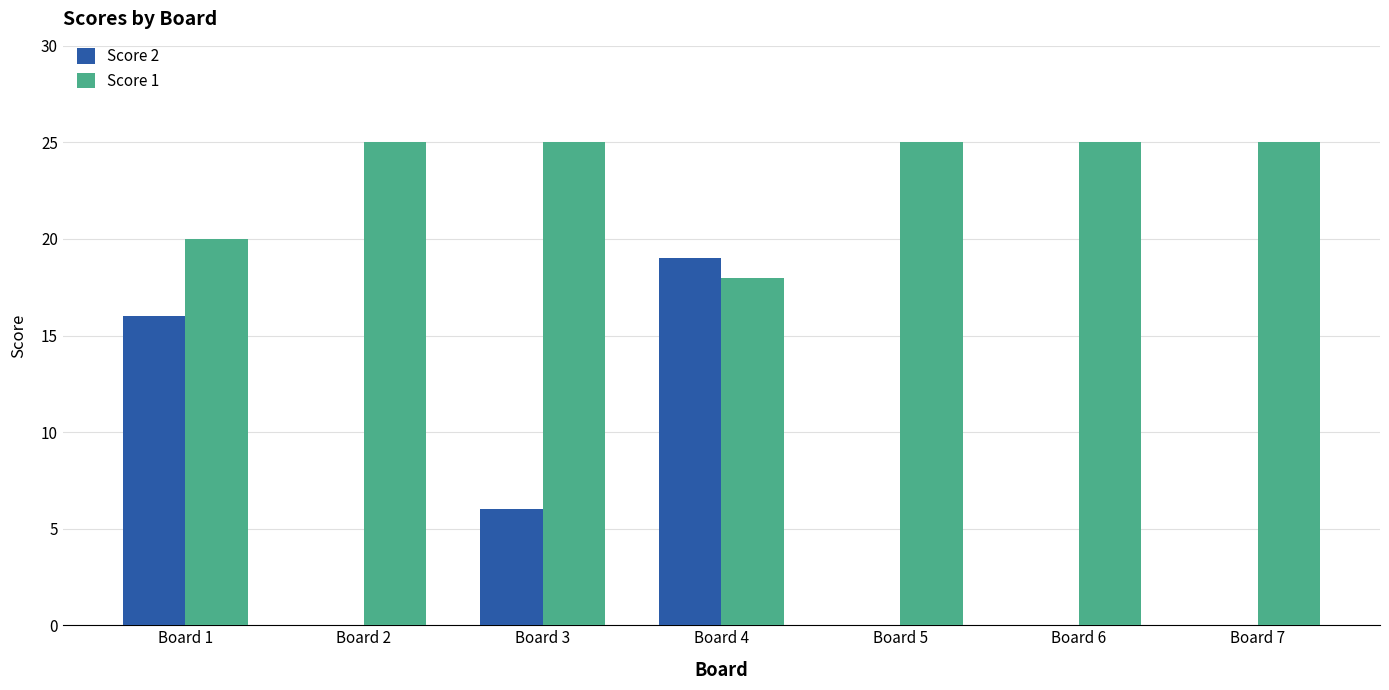

Between Board 2 and Board 3, which series saw the biggest shift?

Score 2